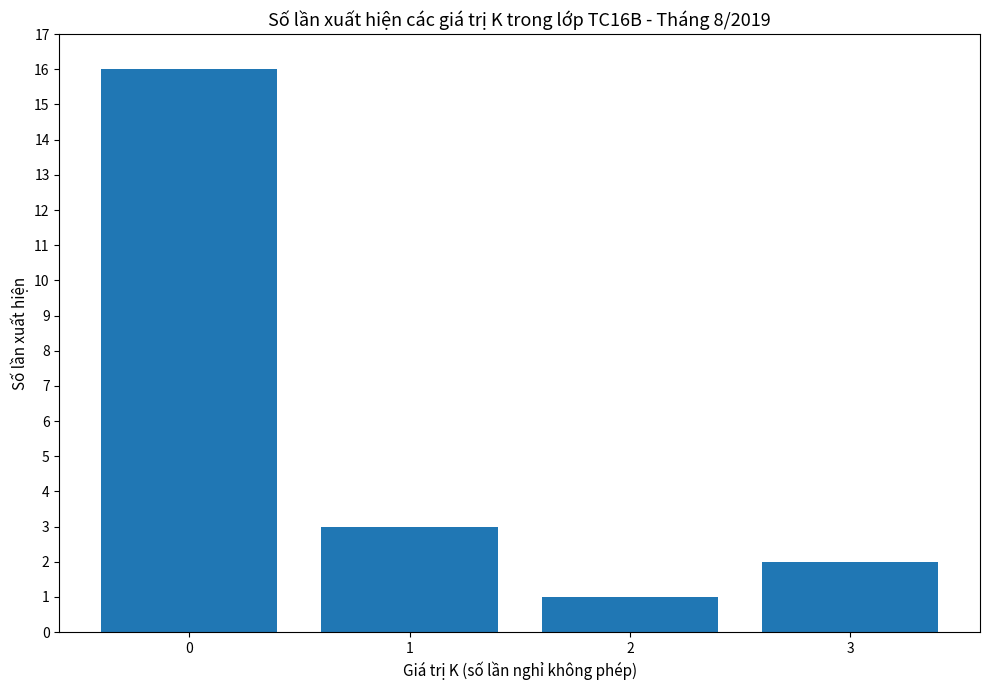

What is the change in value from 0 to 3?

-14